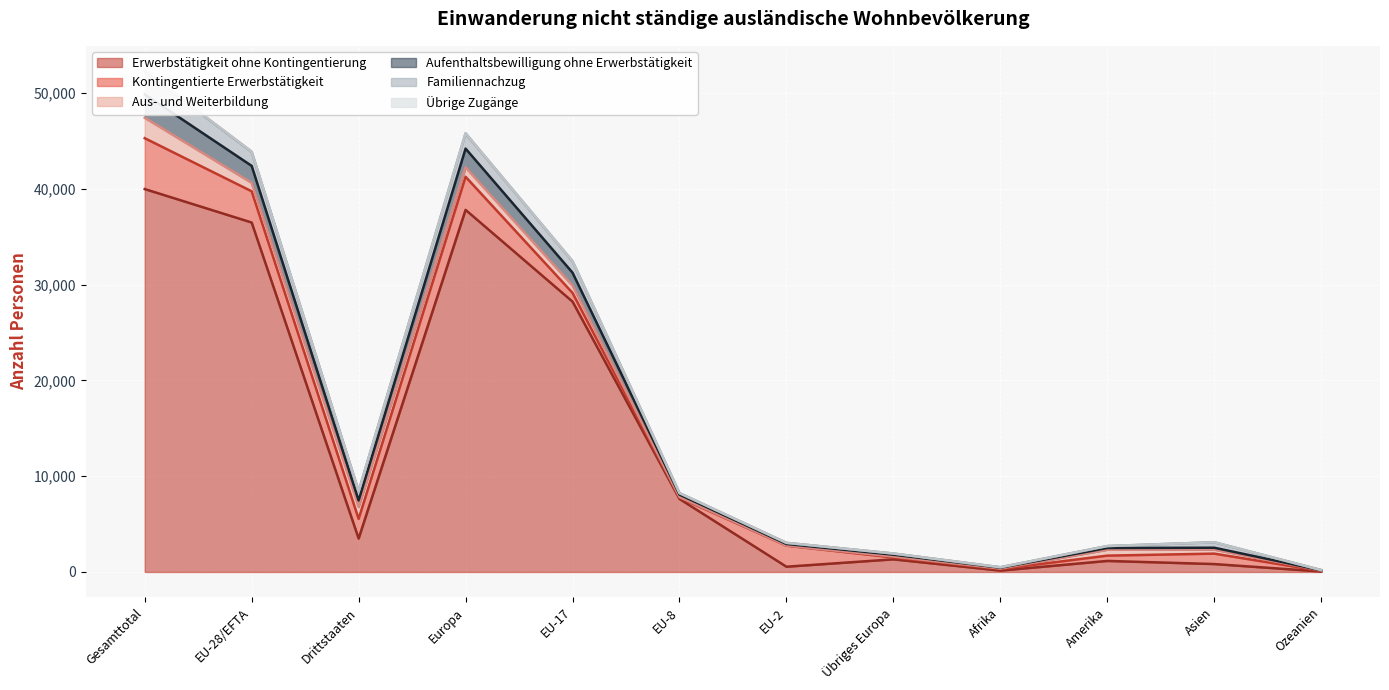

At which category does Aufenthaltsbewilligung ohne Erwerbstätigkeit reach its first local peak?

Europa